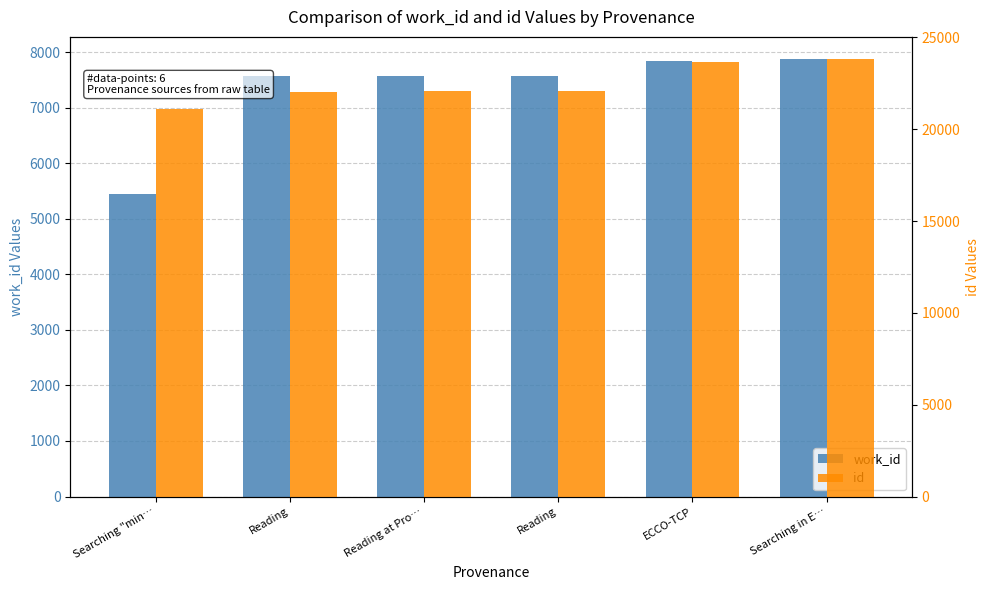

What is the label of the 6th bar from the left?

Searching in E…